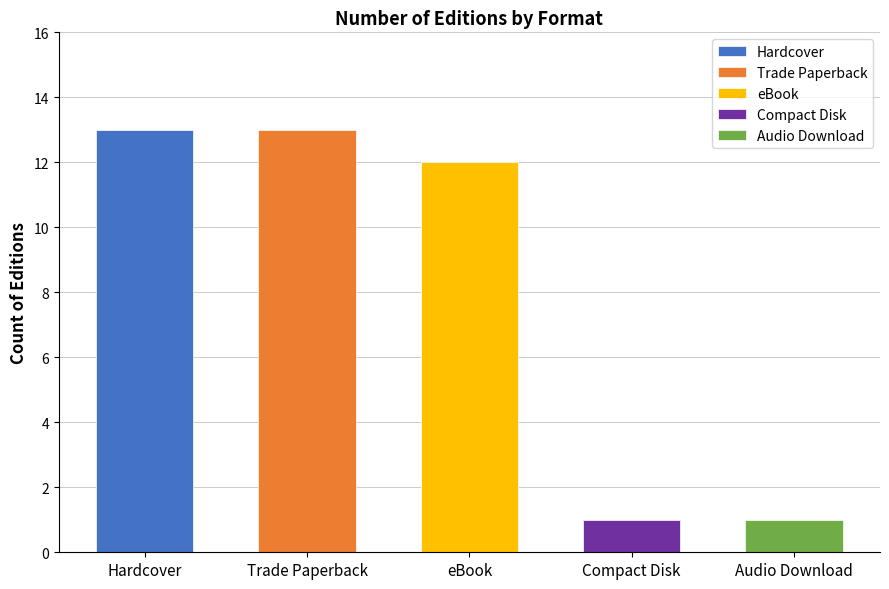

Are the bars grouped side by side (vs. stacked)?

Yes